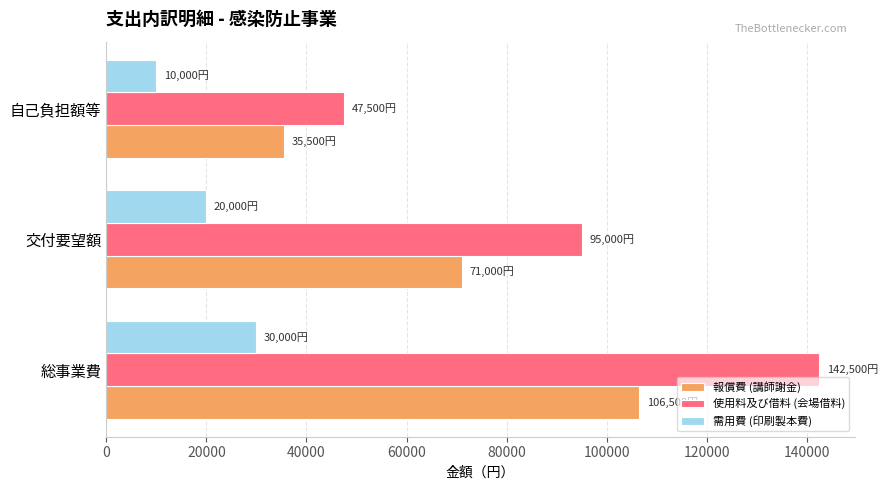

What is the smallest value displayed?

10000